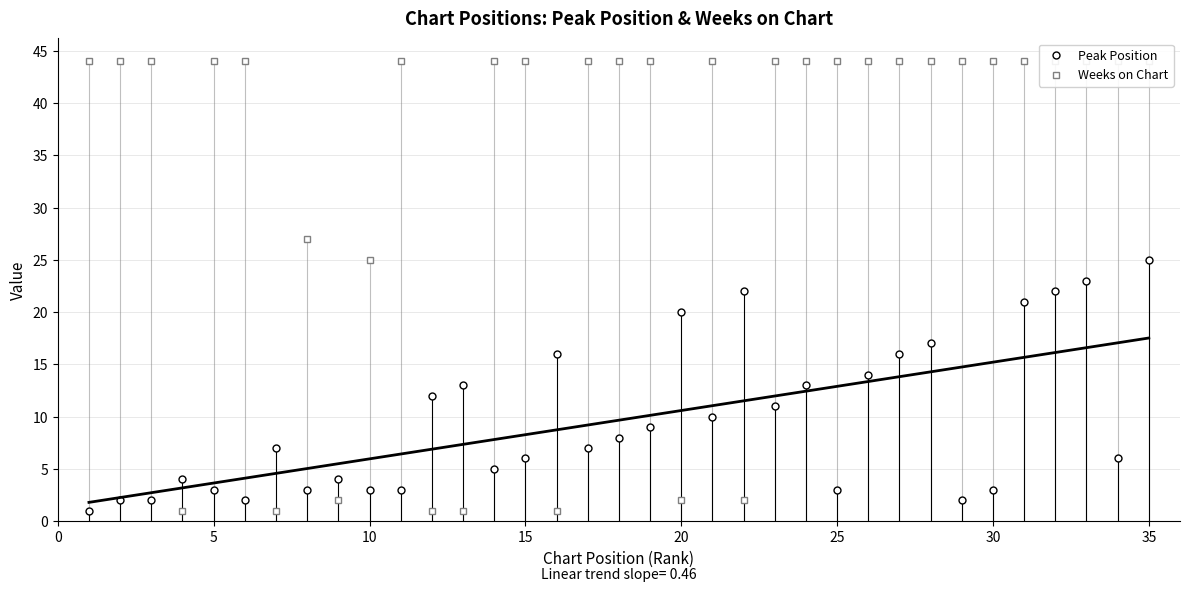

True or false: Peak Position has more than 1 points higher than both neighbors.

True